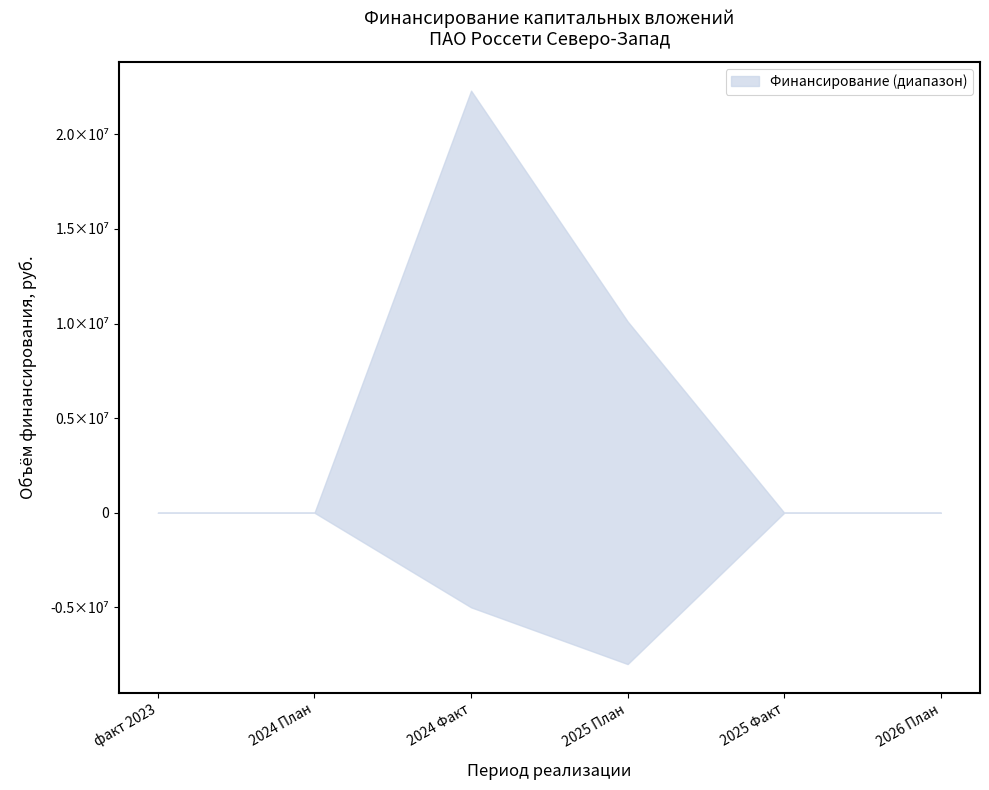

At 2024 Факт, list the series in order from largest to smallest.

upper, lower